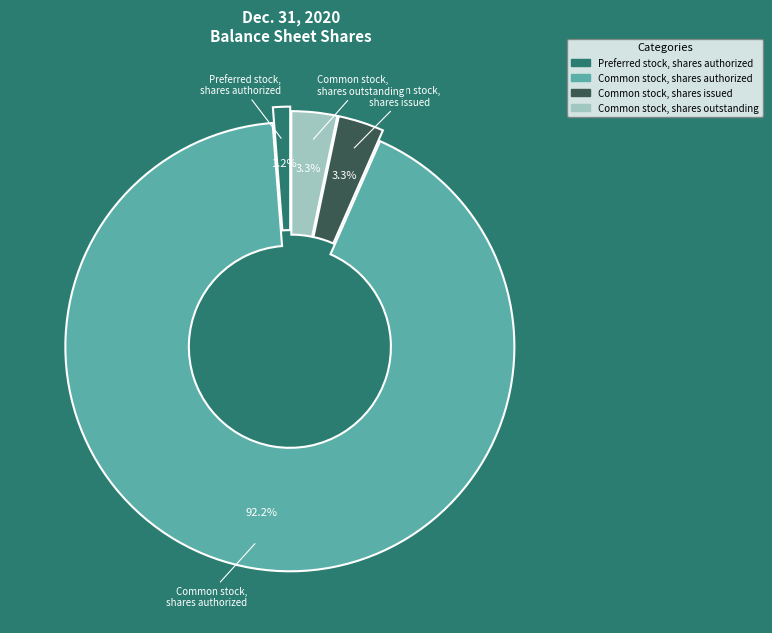

Is there any slice that represents more than half of the pie?

Yes